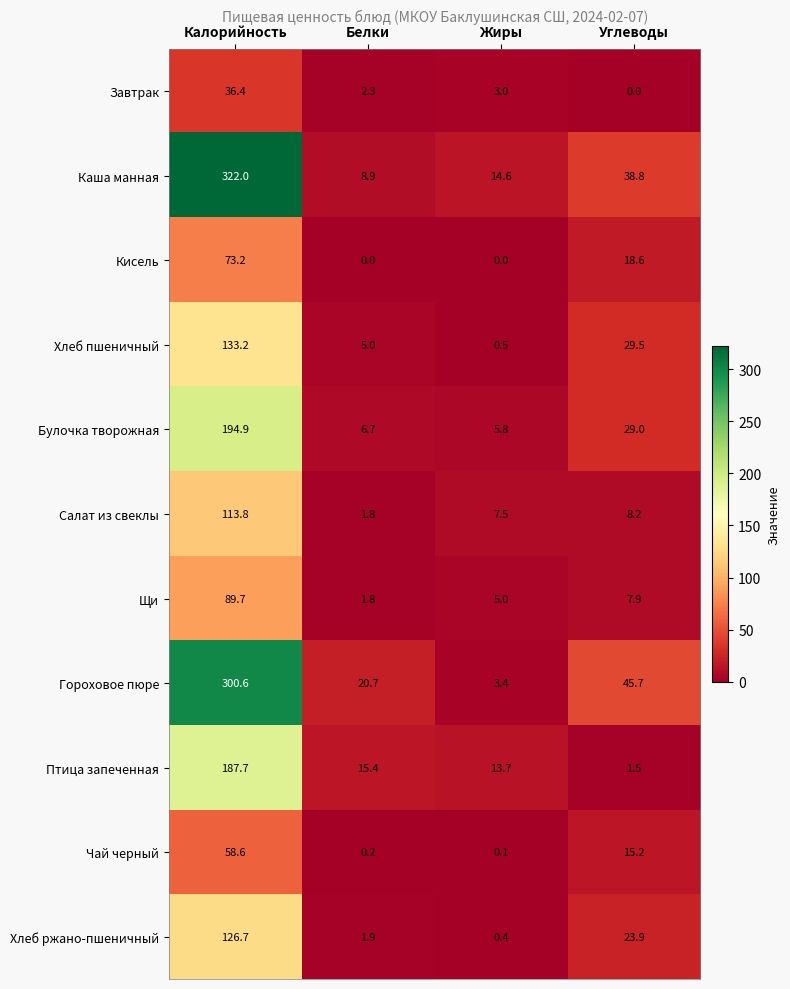

Is it true that Булочка творожная equals 9.3 at Жиры?

False